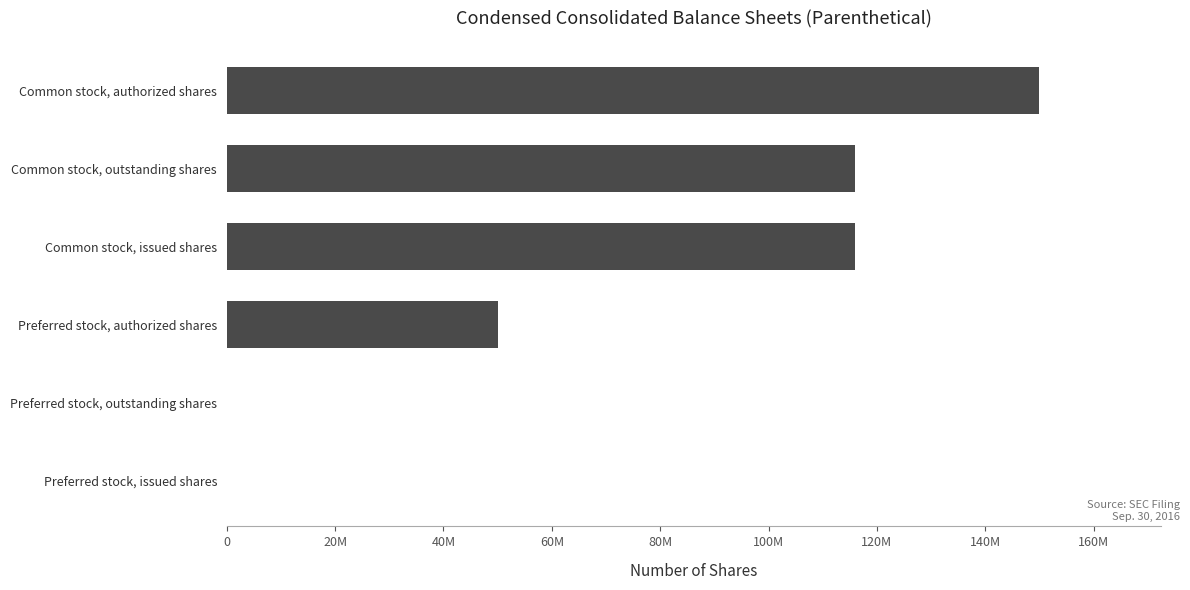

Are the bars horizontal?

Yes